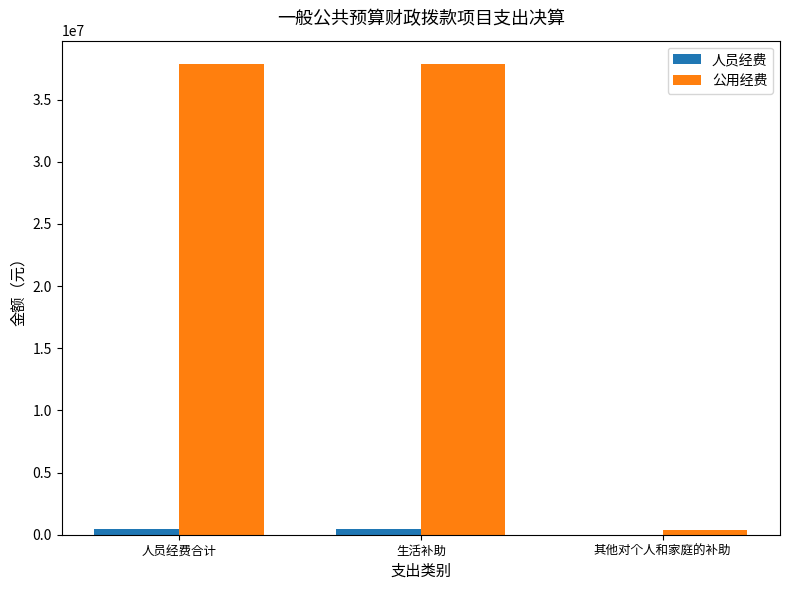

What are all the series names shown in the legend?

人员经费, 公用经费